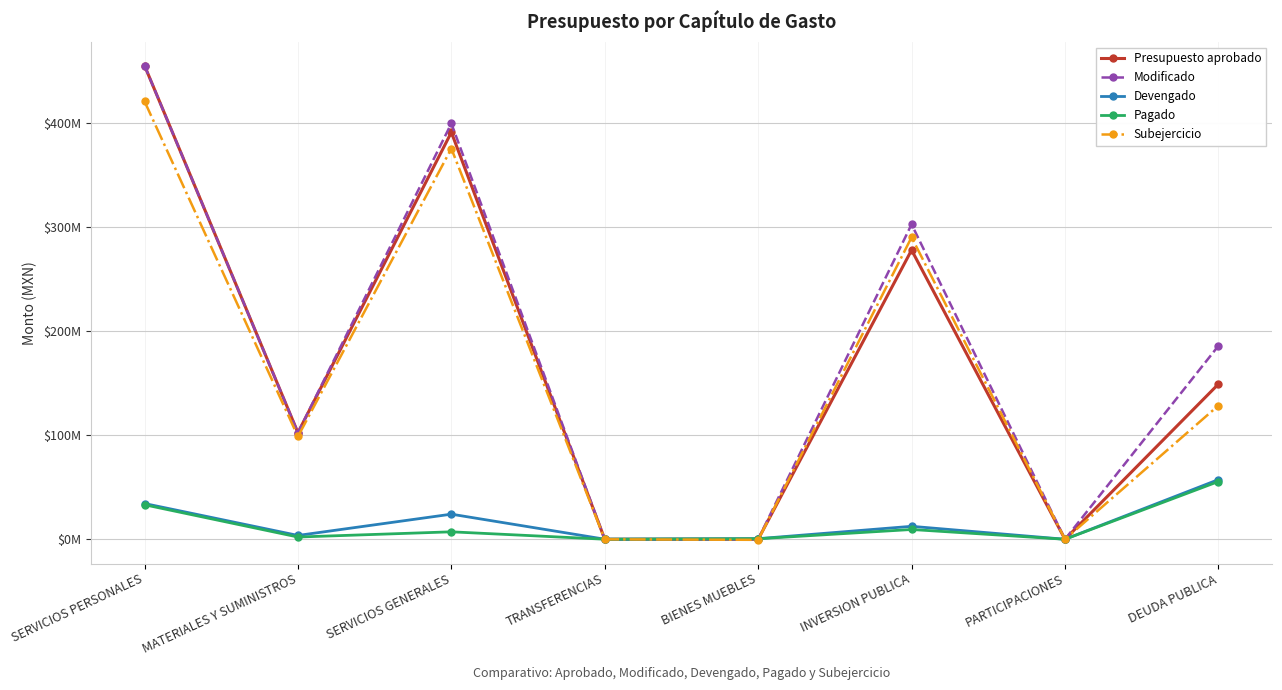

Does the chart have visible grid lines?

Yes